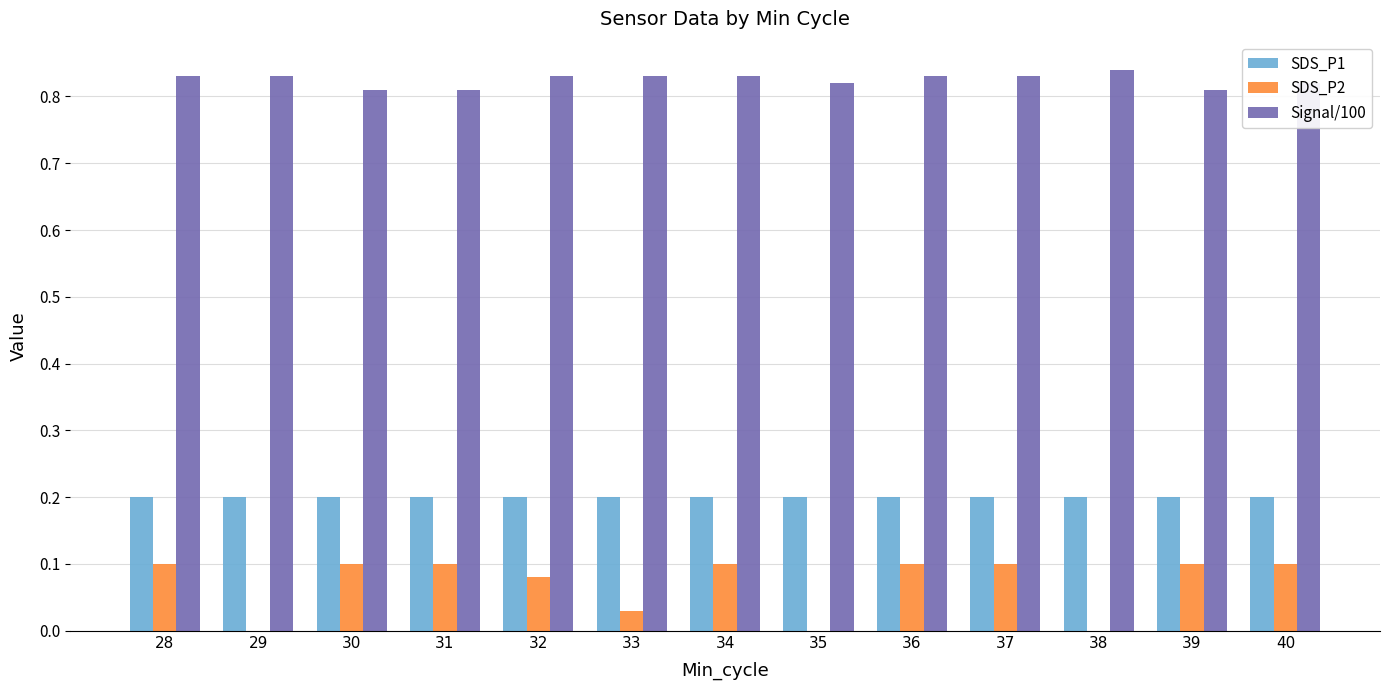

What is the sum of all Signal/100 values?

10.7